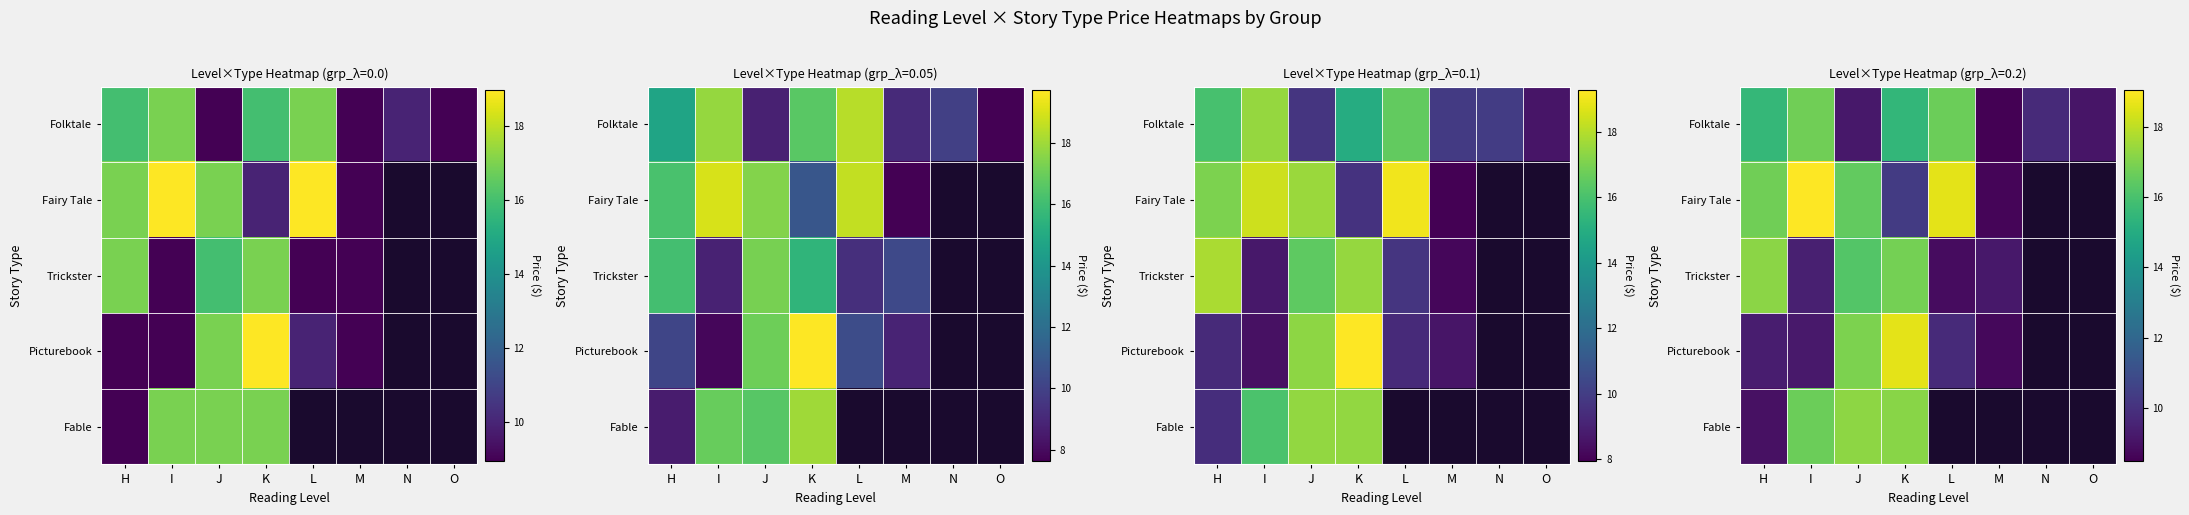

What is the minimum value shown in the chart?

8.5